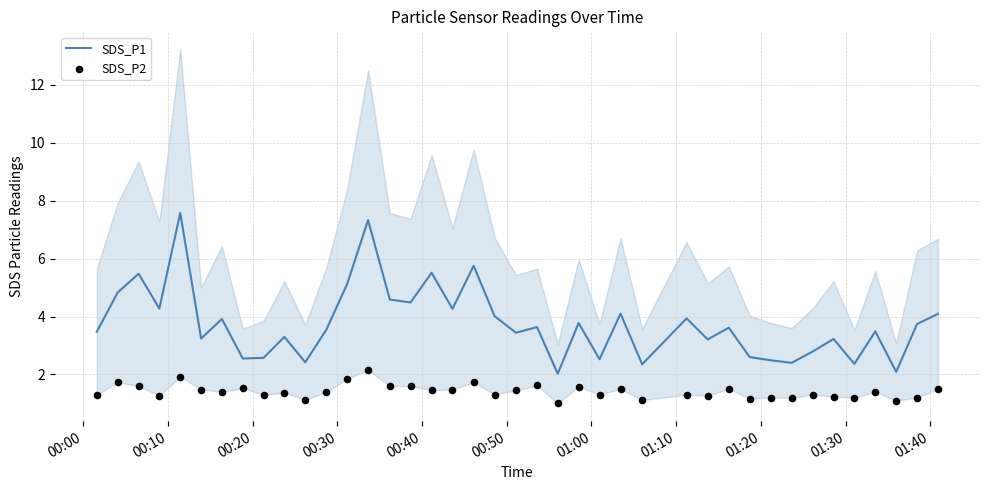

Which series has the largest total across all categories?

SDS_P1